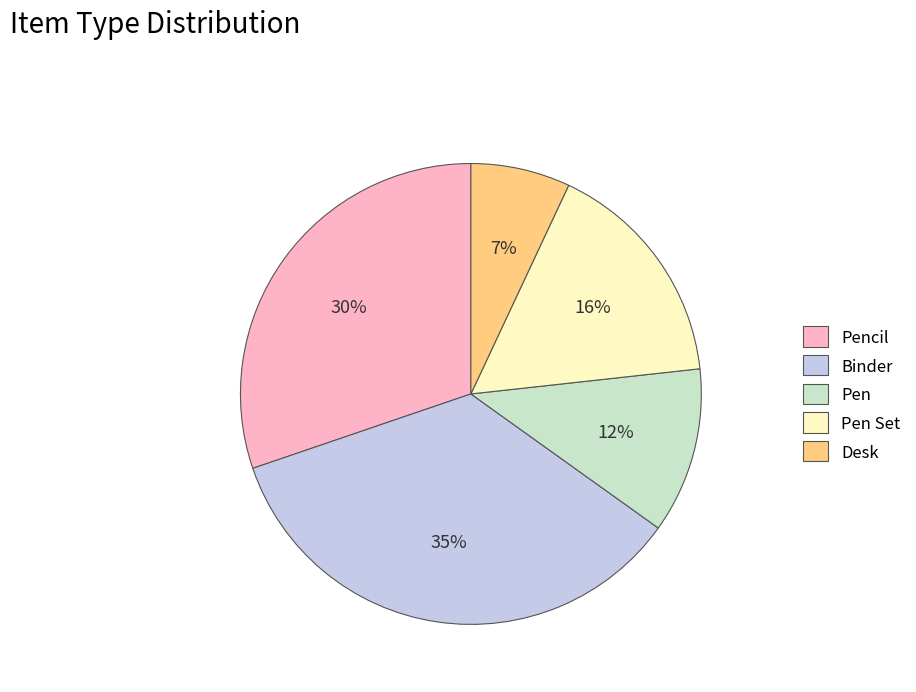

To the nearest percent, what percentage of the pie is Pen Set?

16%